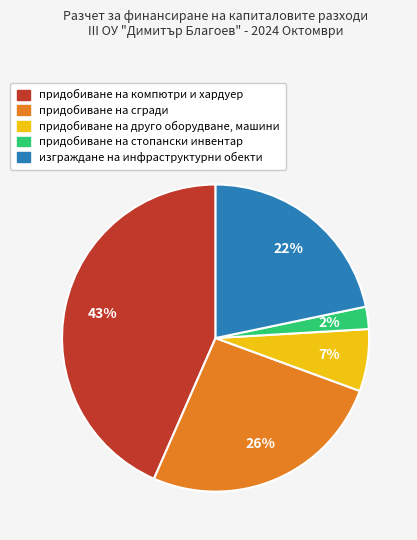

Does придобиване на сгради account for over 50% of the chart?

No